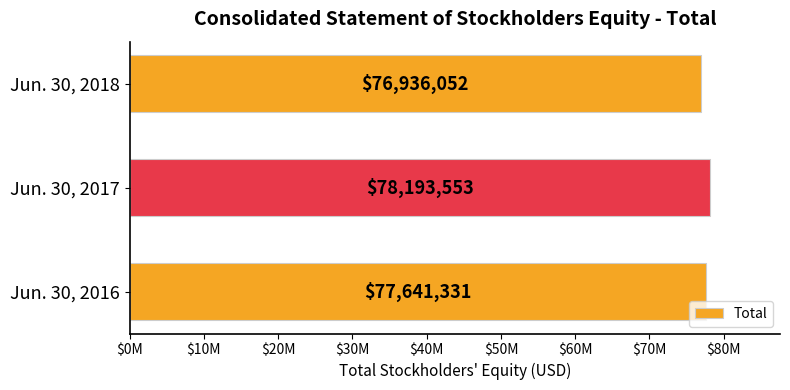

Rank the categories by value from highest to lowest.

Jun. 30, 2017, Jun. 30, 2016, Jun. 30, 2018